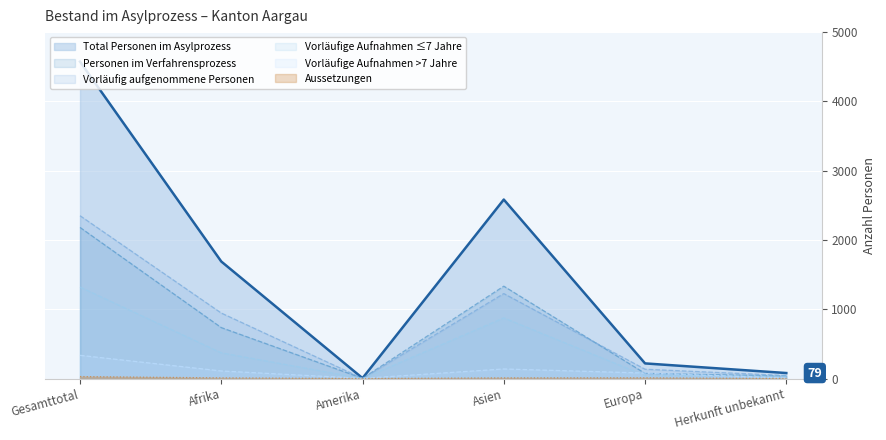

Count the number of data series in this chart.

6